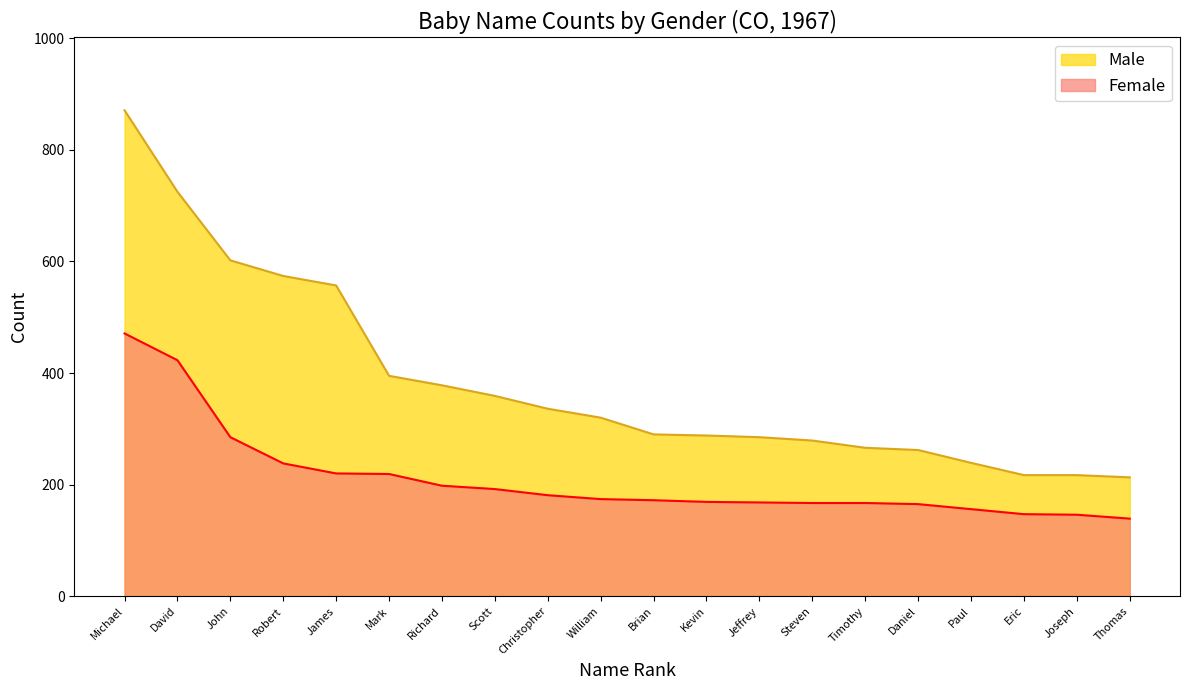

How many data points in Male are less than 320?

10